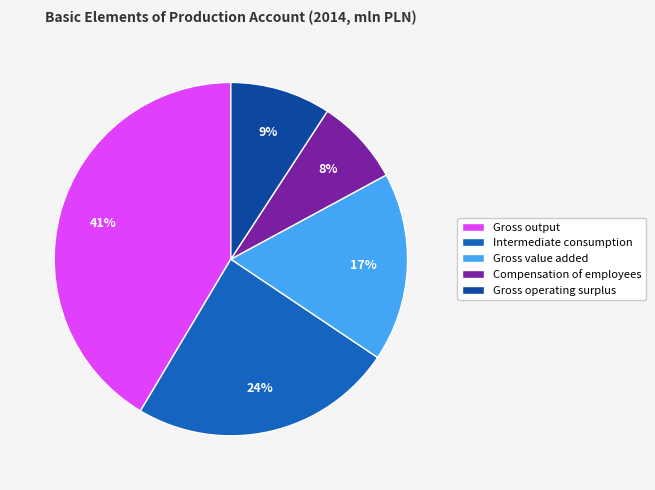

How many slices are in this pie chart?

5